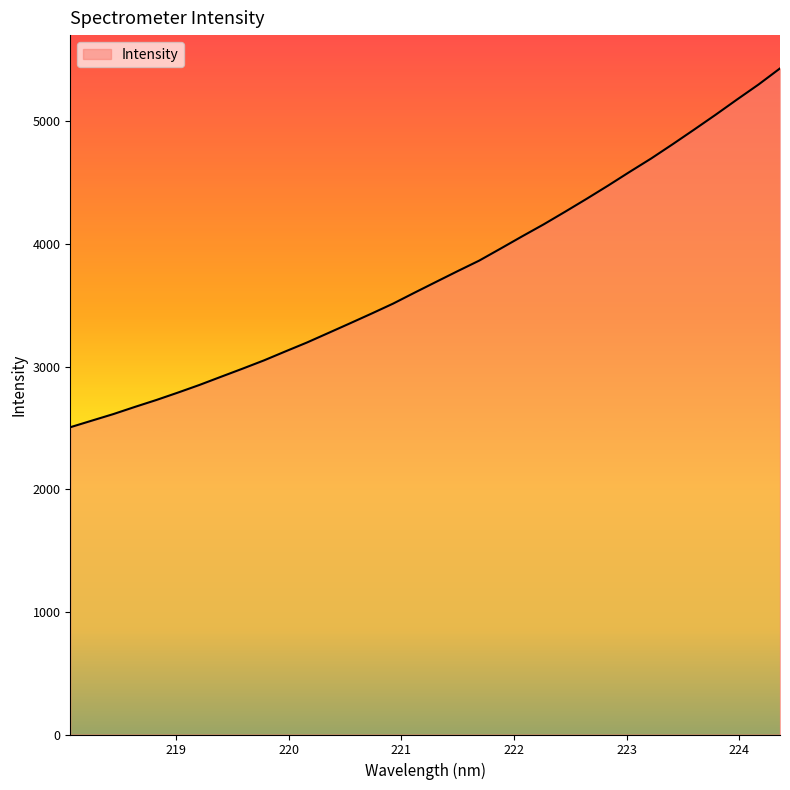

What is the difference between the maximum and minimum values?

2926.6